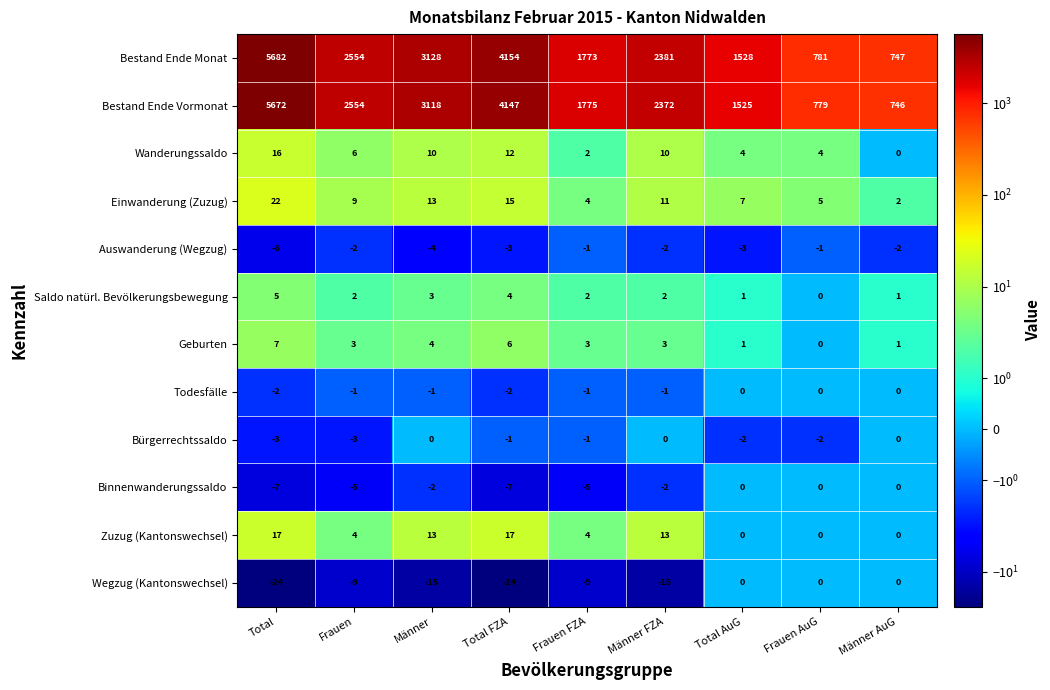

What is the difference between the maximum and minimum values in the Wegzug (Kantonswechsel) series?

24